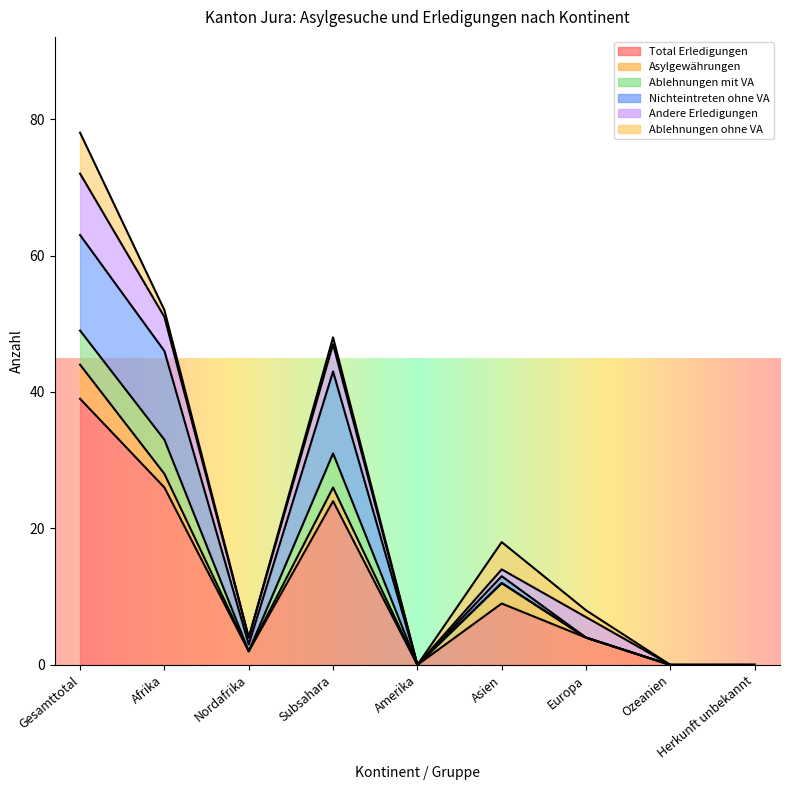

What is the spread (max minus min) of values at Afrika?

25